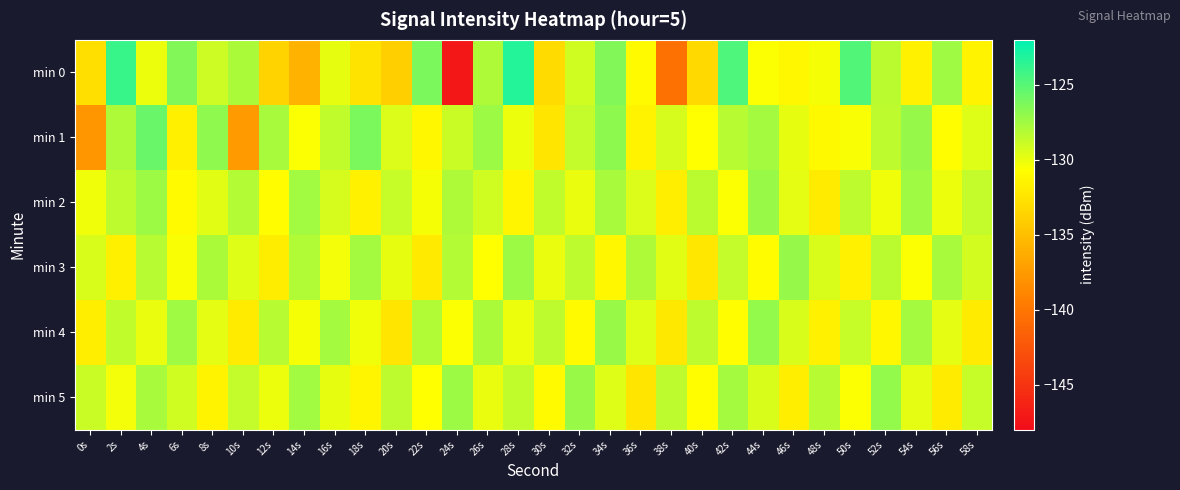

Which has a higher value, 38s or 8s?

8s